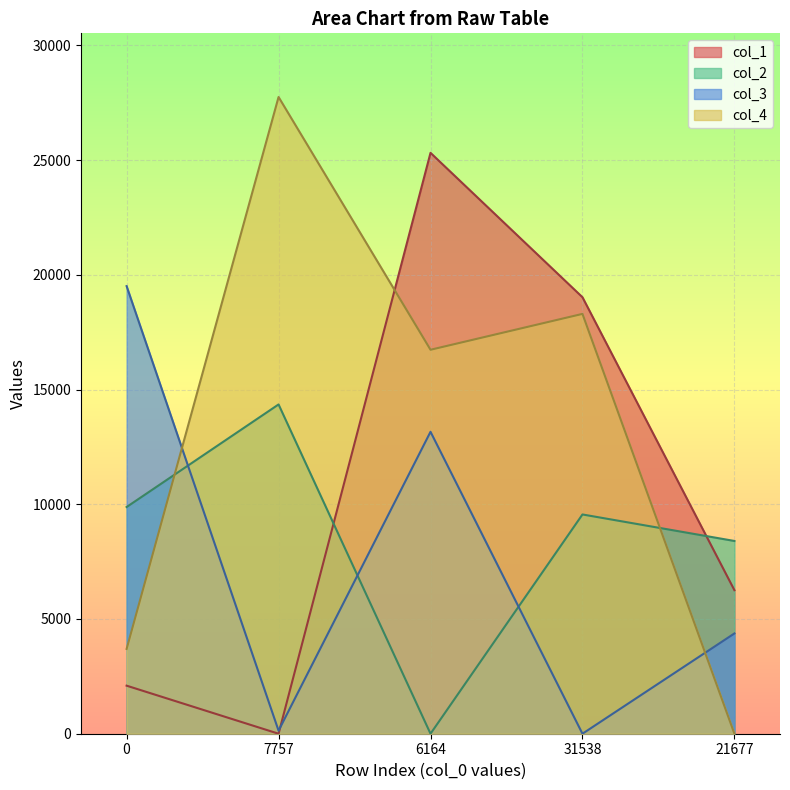

True or false: col_4 has a value of 0 at 21677.

True